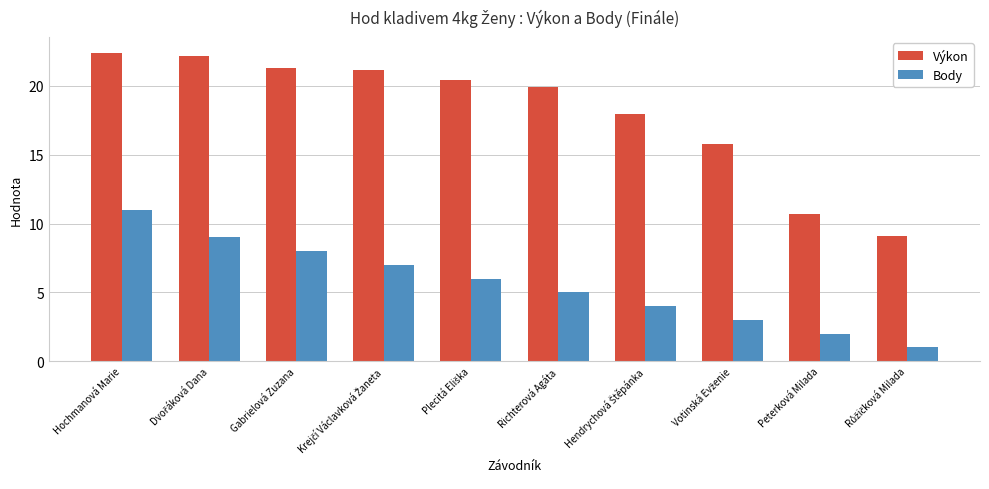

Does the chart contain any negative values?

No